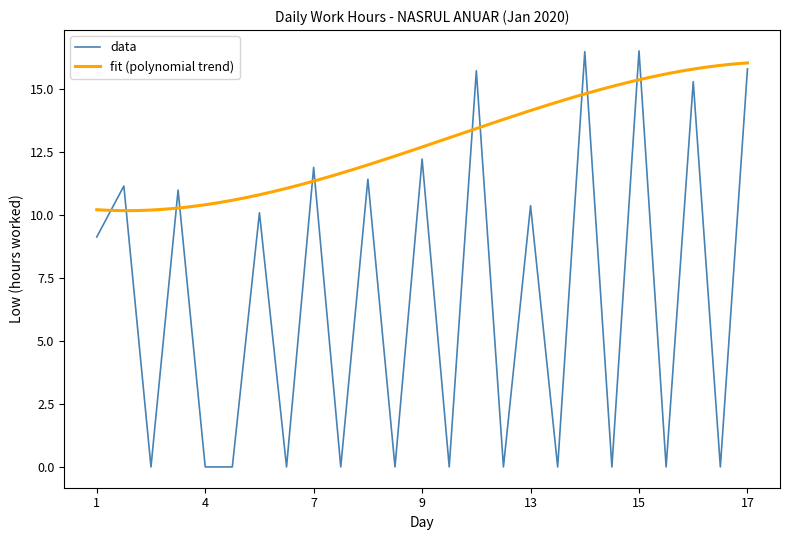

How many values exceed 9?

13